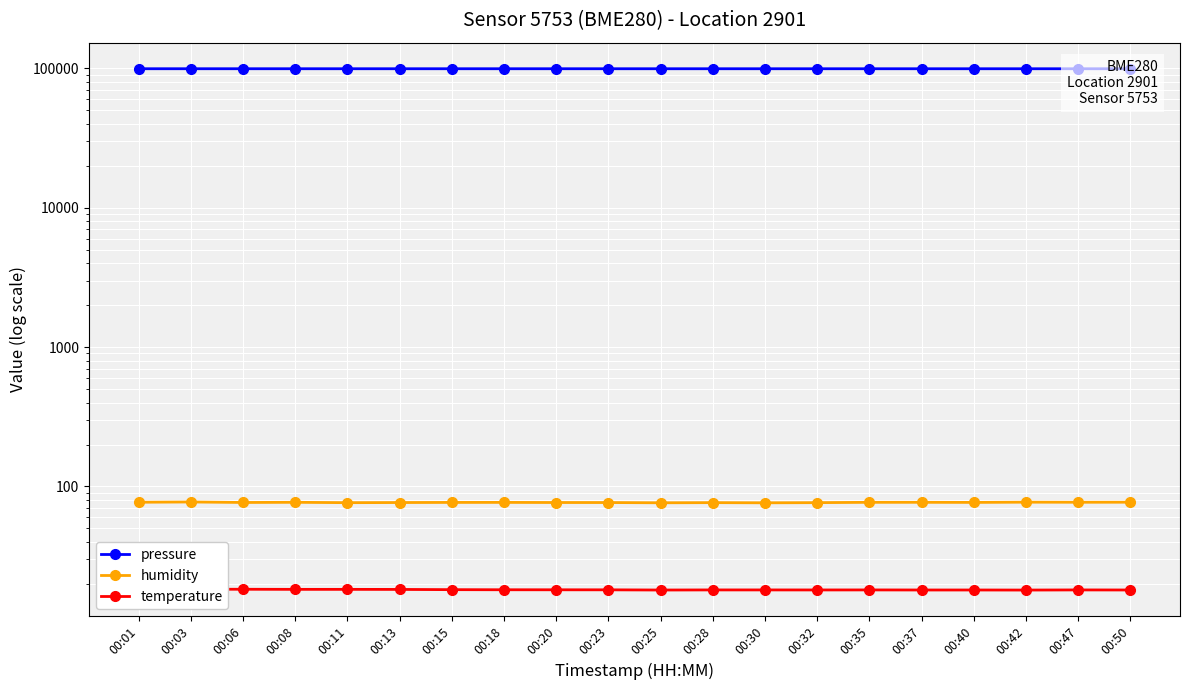

True or false: humidity has a value of 76.9 at 00:15.

True